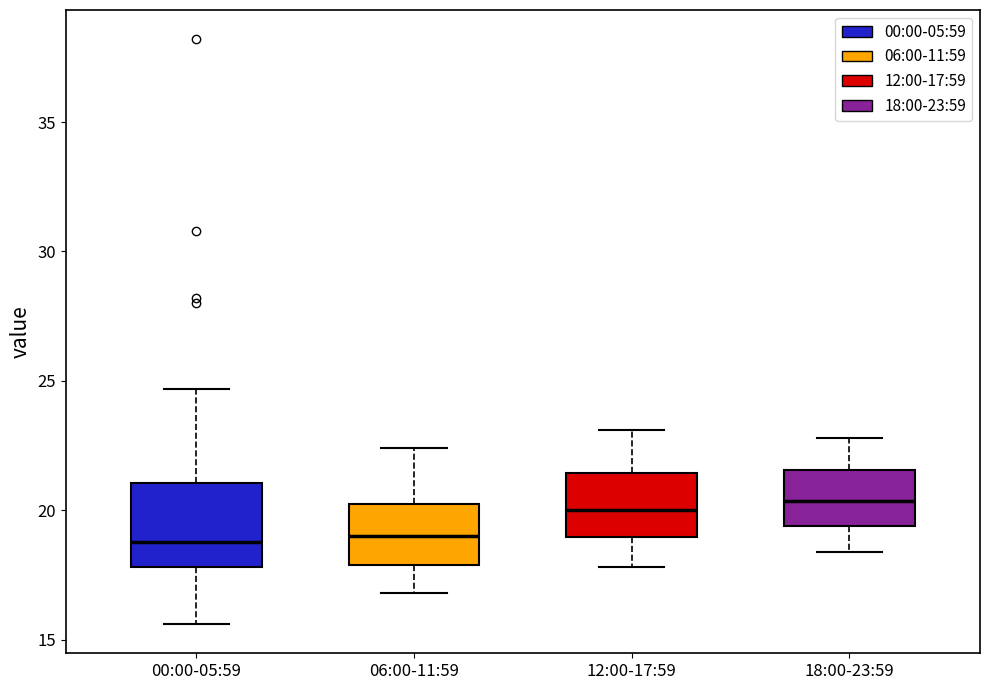

Reading left to right, read every box against the y-axis: the position of its median line, the range the box covers, and the ends of its whiskers. The values are not printed on the chart, so give them approximately, as read against the axis.

00:00-05:59: median 19.0, box 18.0 to 21.0, whiskers 15.5 to 24.5
06:00-11:59: median 19.0, box 18.0 to 20.0, whiskers 17.0 to 22.5
12:00-17:59: median 20.0, box 19.0 to 21.5, whiskers 18.0 to 23.0
18:00-23:59: median 20.5, box 19.5 to 21.5, whiskers 18.5 to 23.0